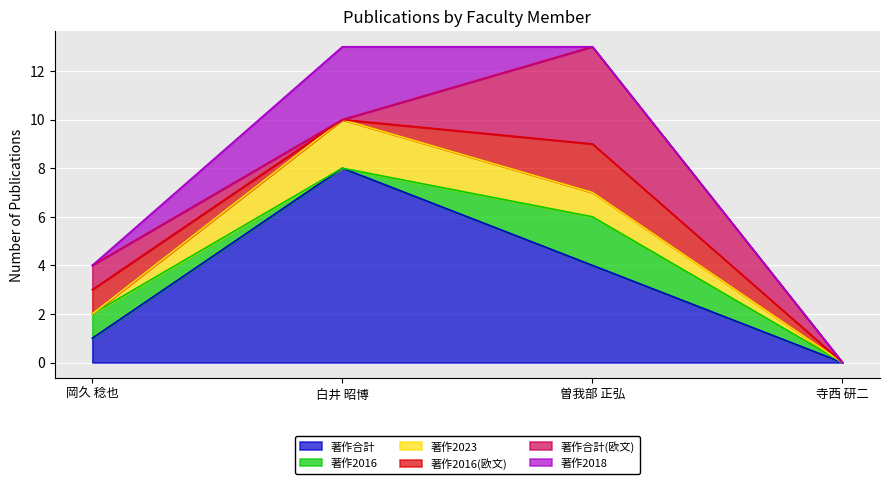

True or false: 著作合計 and 著作2018 cross at least once.

False